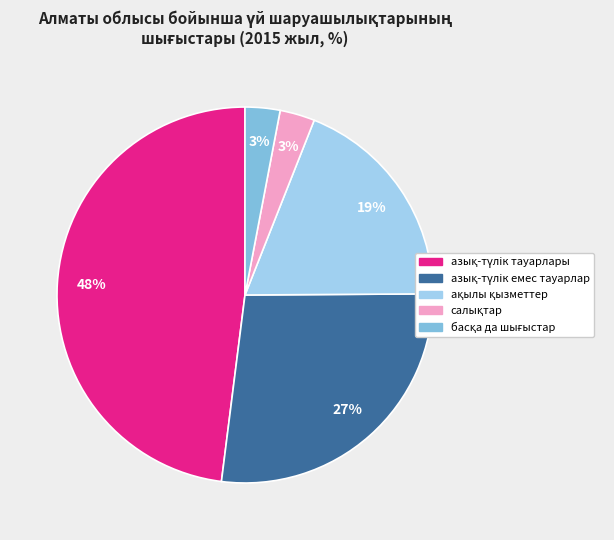

To the nearest percent, what is the average slice percentage?

20%